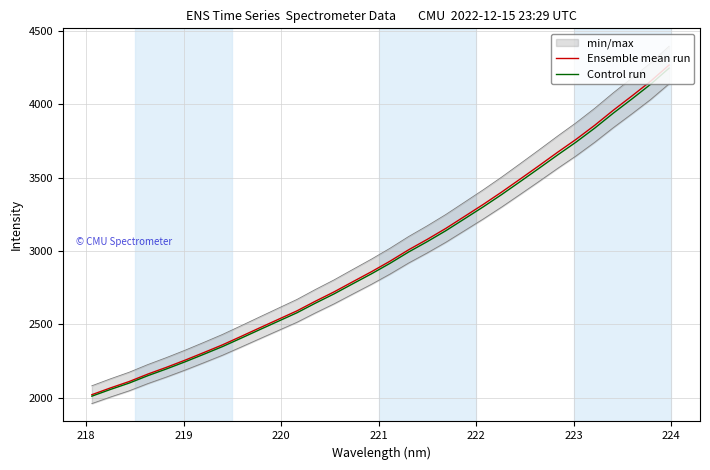

Is this an area chart (filled region under the line)?

No